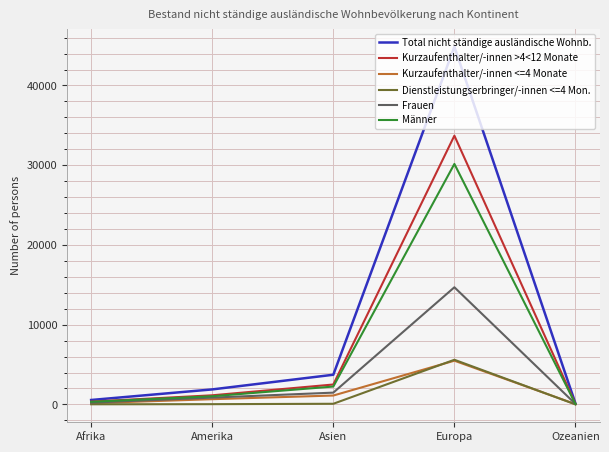

What is the sum of the Total nicht ständige ausländische Wohnb. values at Europa and Ozeanien?

44973